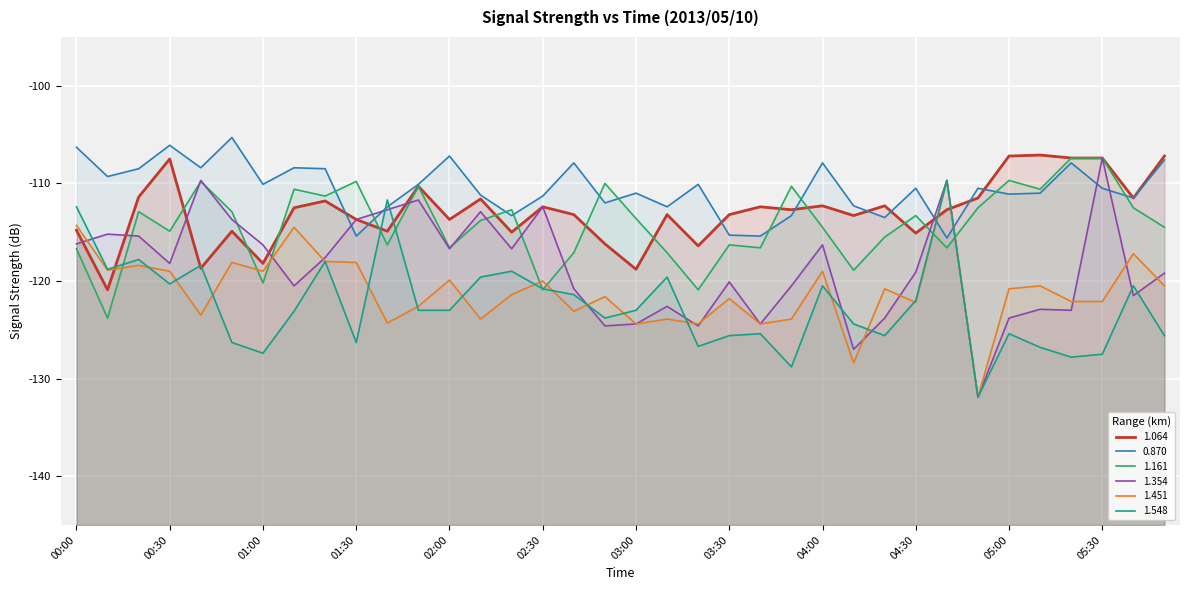

Which series has the largest total across all categories?

0.870